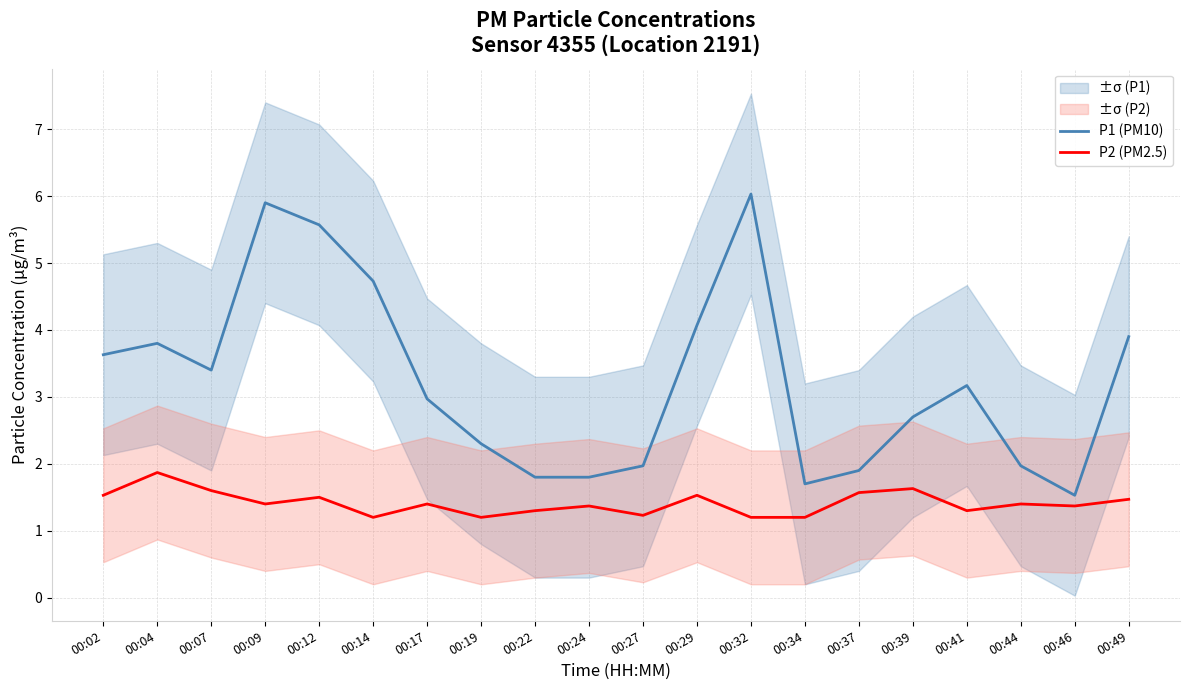

Which series has the largest total across all categories?

P1 (PM10)